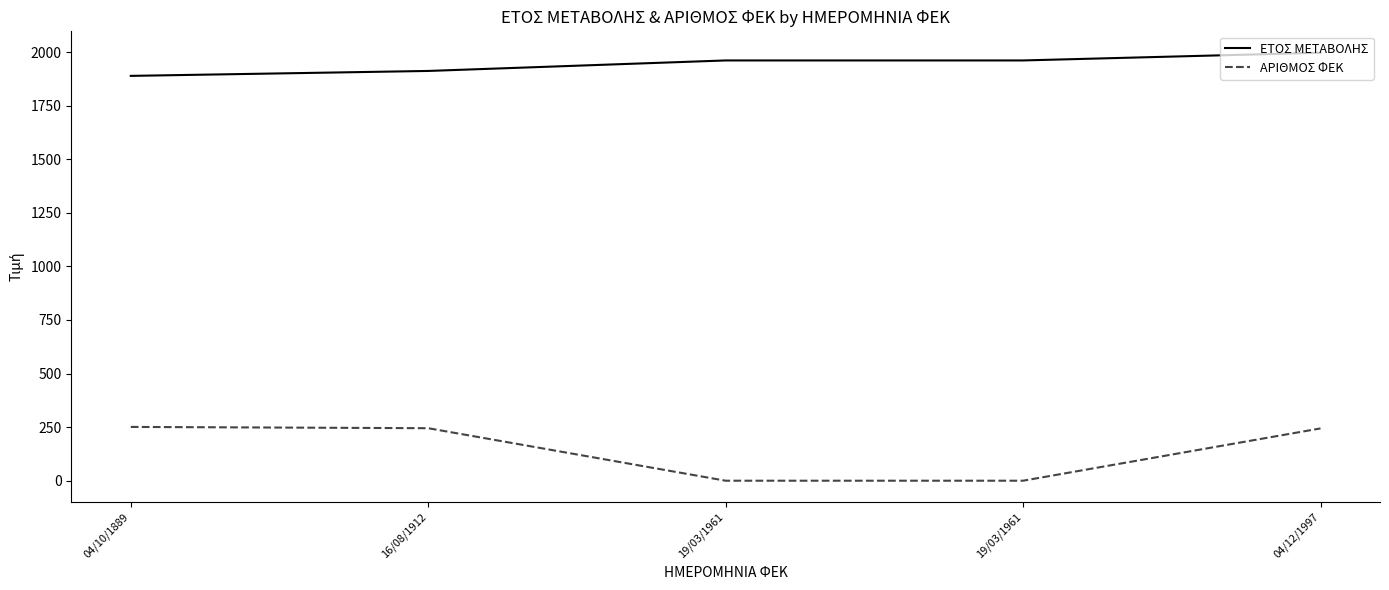

How many lines are shown in the chart?

2